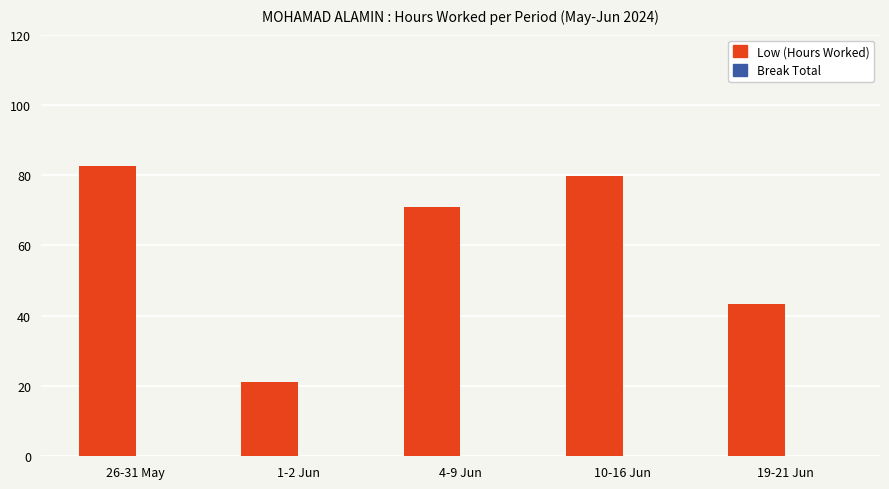

At which label is the value closest to 51?

19-21 Jun